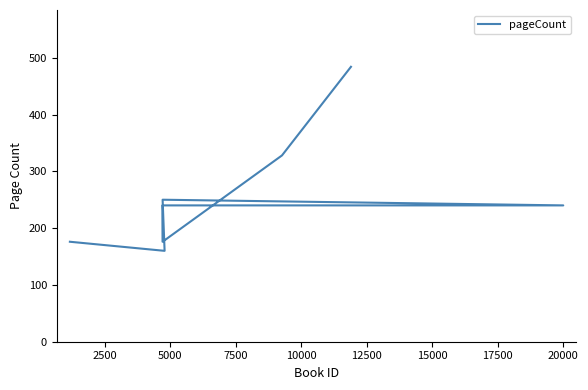

Reading left to right, transcribe all the data shown in this chart.

176	160	250	240	240	176	328	484